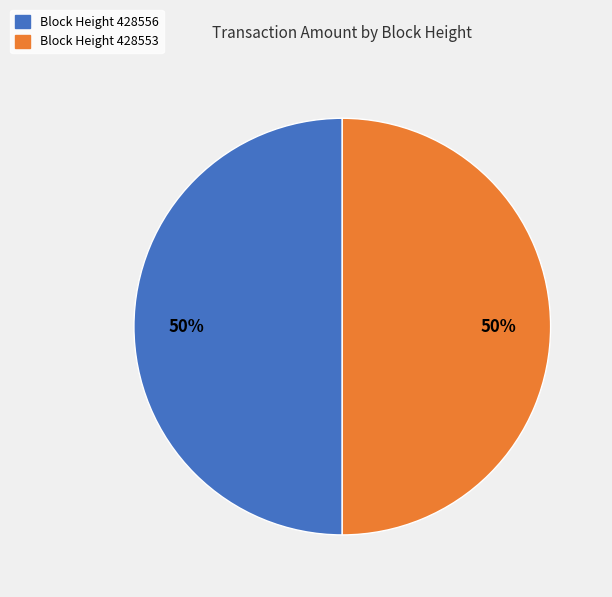

Do Block Height 428556 and Block Height 428553 together represent more than half of the pie?

Yes